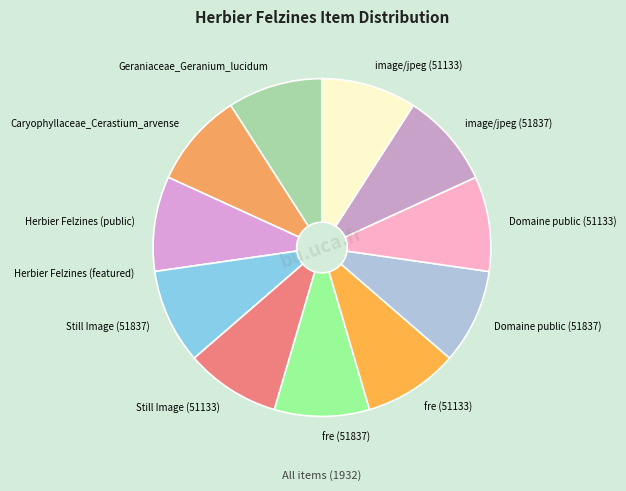

Does Domaine public (51133) represent more than half of the total?

No